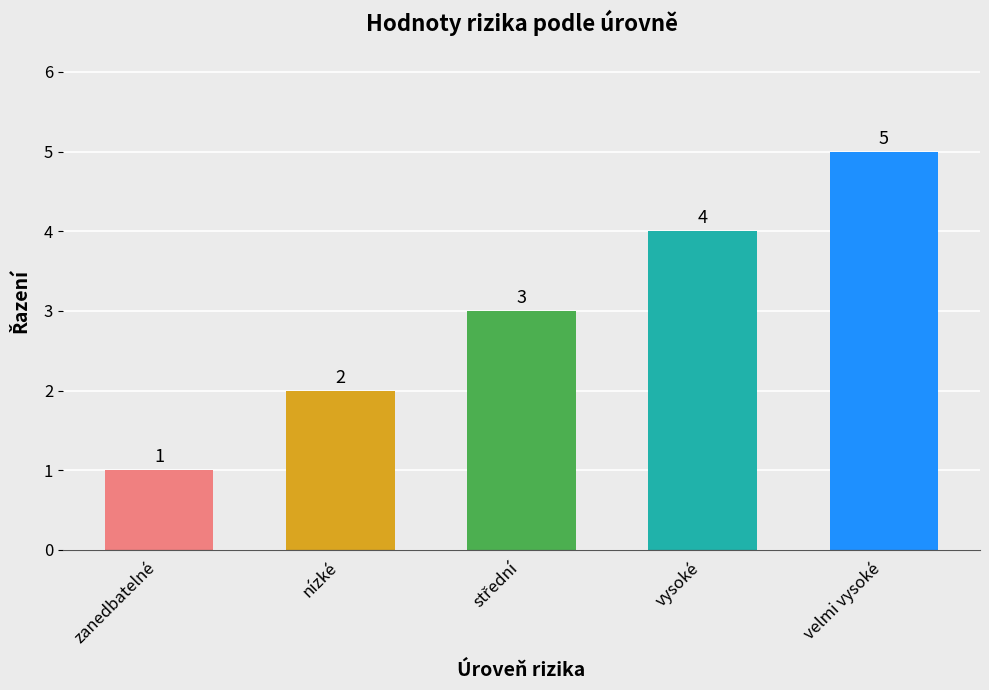

The value at nízké is 2. True or false?

True